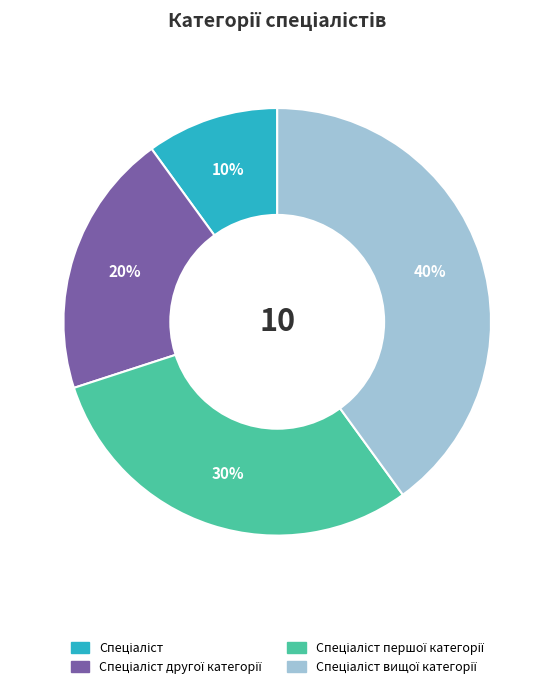

Is there any slice that represents more than half of the pie?

No